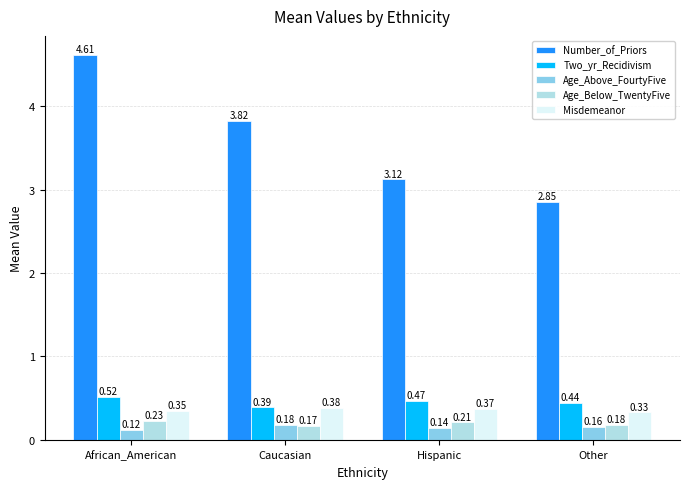

Is the value of Age_Above_FourtyFive at African_American greater than the value of Misdemeanor at African_American?

No